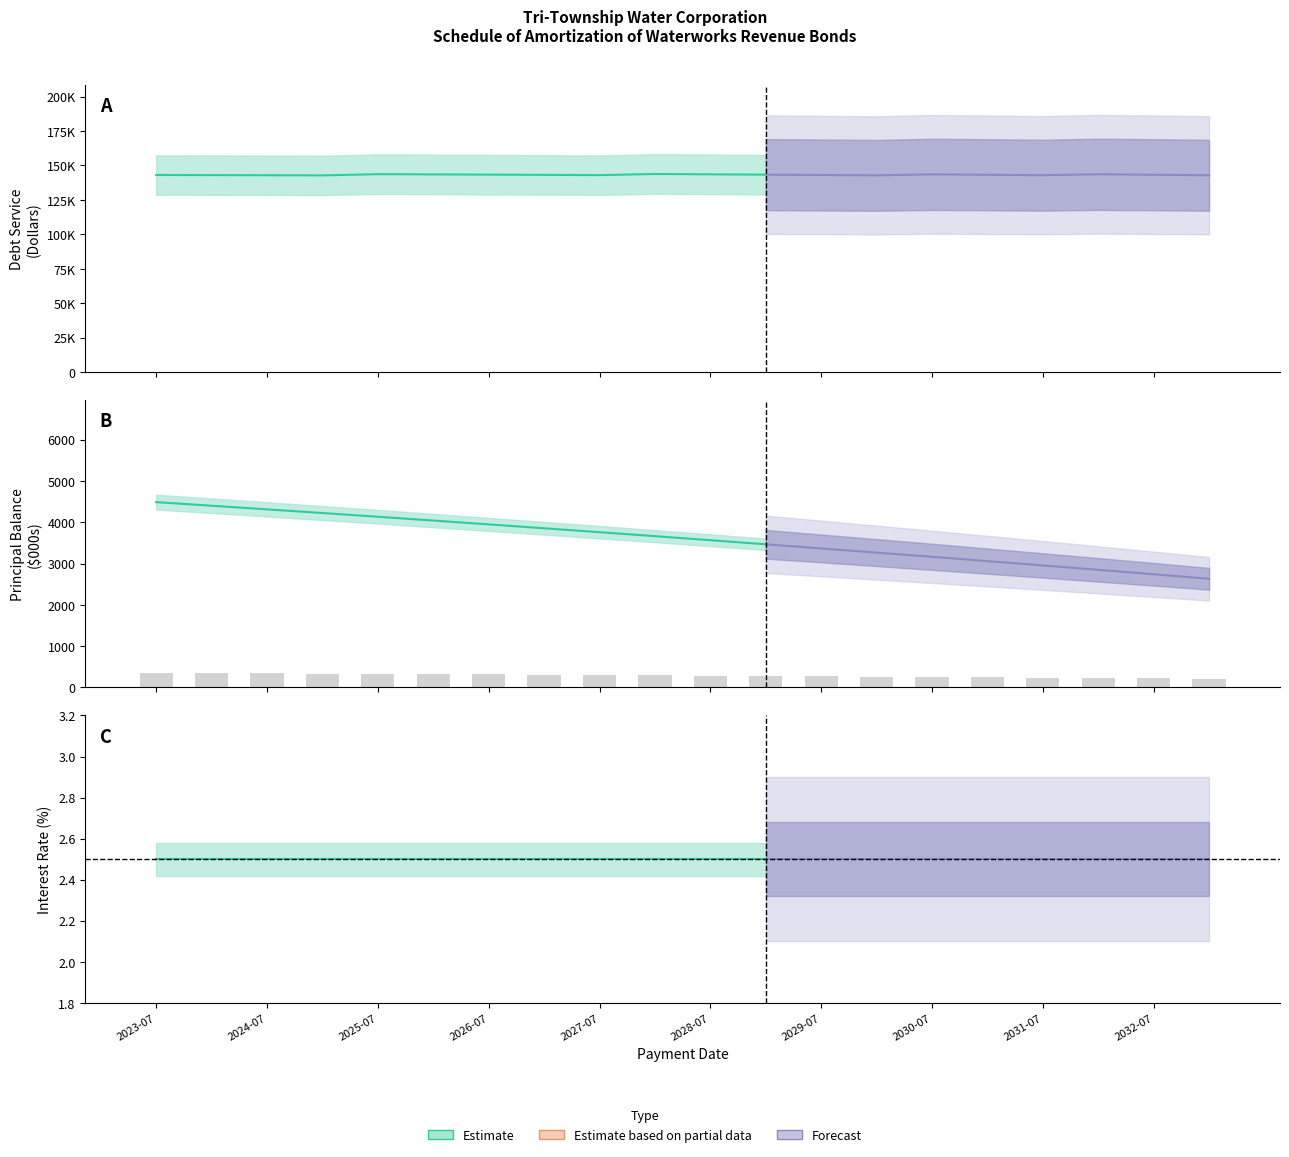

What is the label of the 15th bar from the right?

2026-01